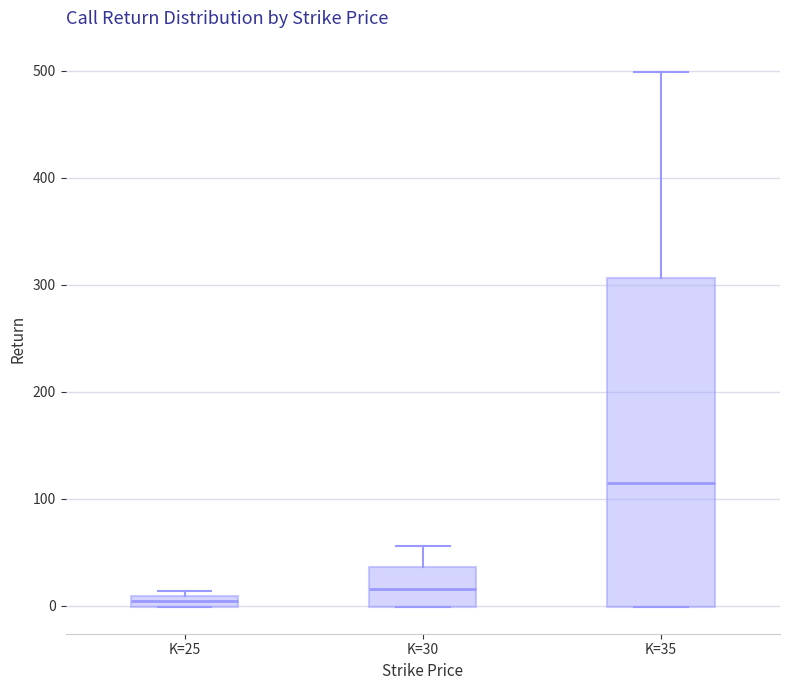

Comparing the boxes themselves (not the whiskers), which one is the tallest?

K=35